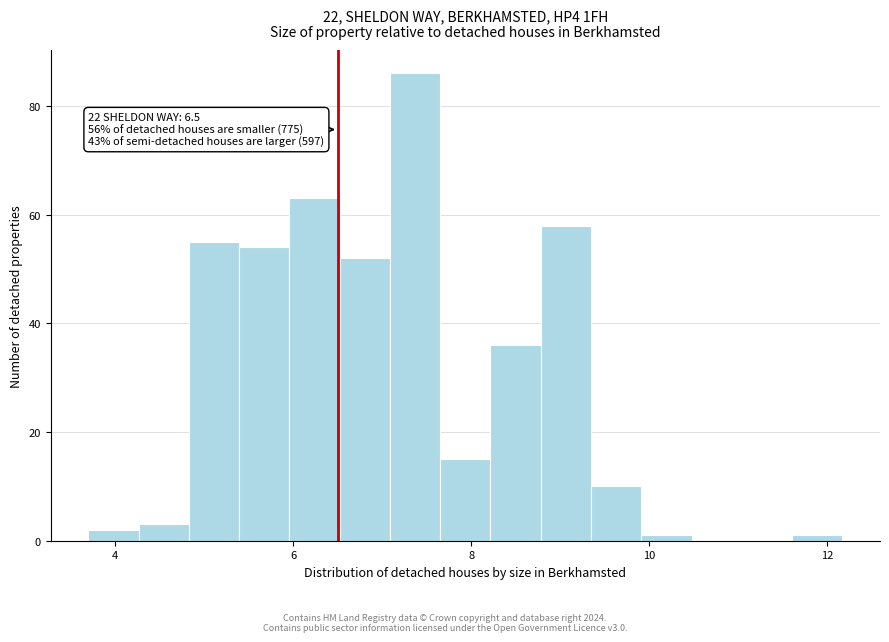

Around what value on the x-axis is the tallest bar? Give the approximate position of its centre, as read against the axis.

7.4